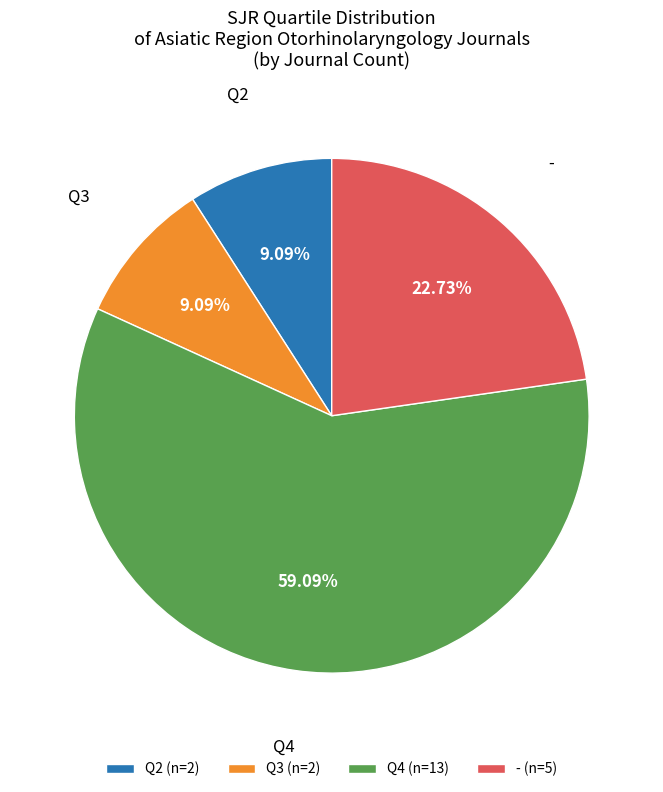

Which has a higher value, - (n=5) or Q3 (n=2)?

- (n=5)